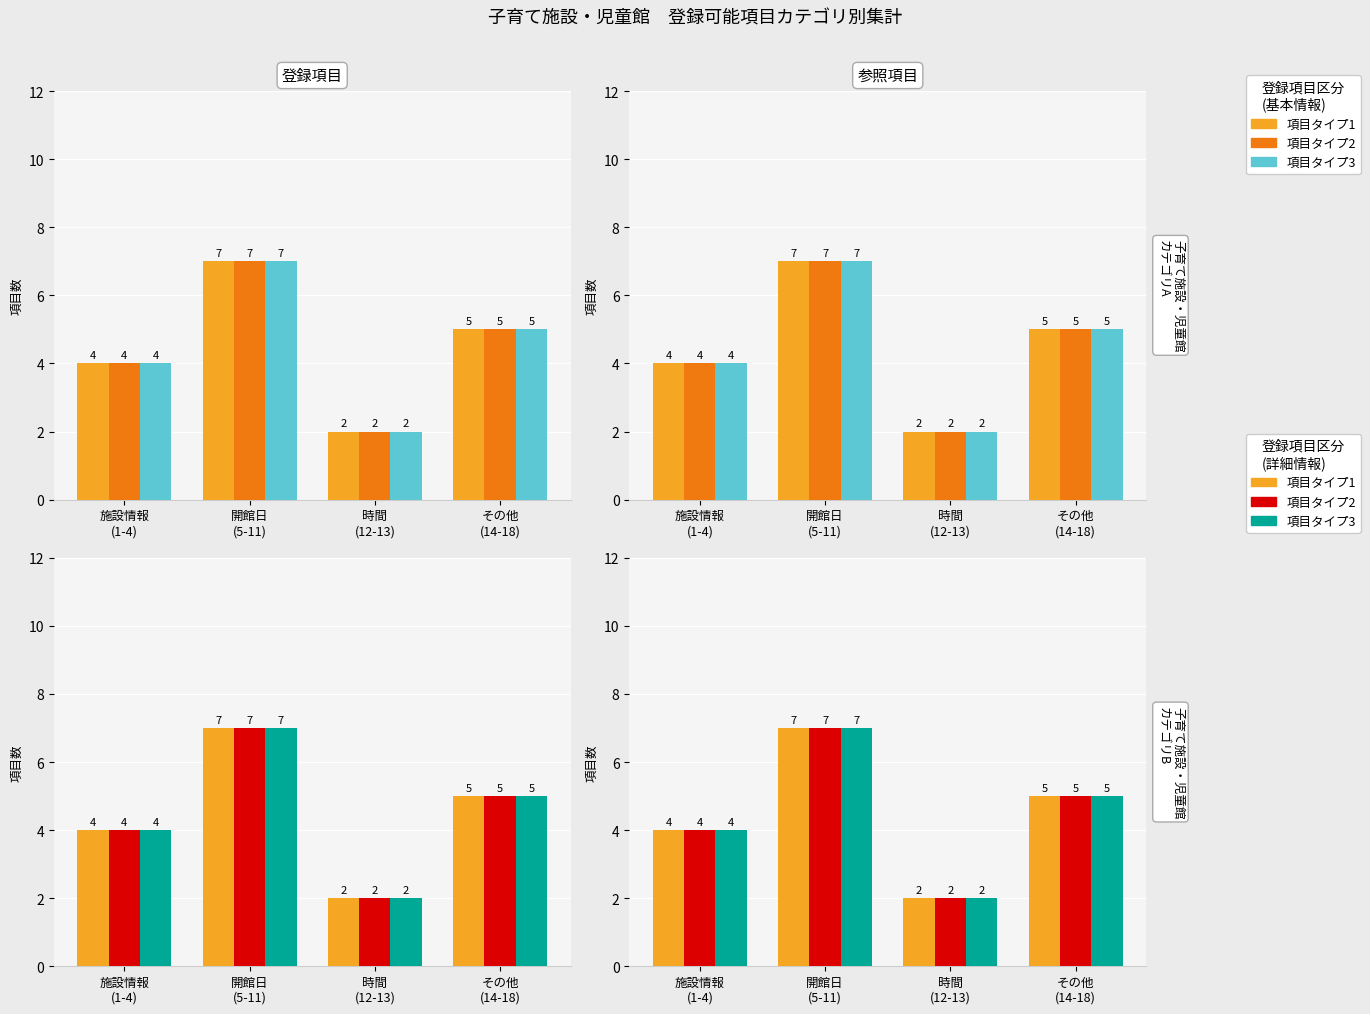

At which category does the chart reach its minimum across all series?

時間
(12-13)